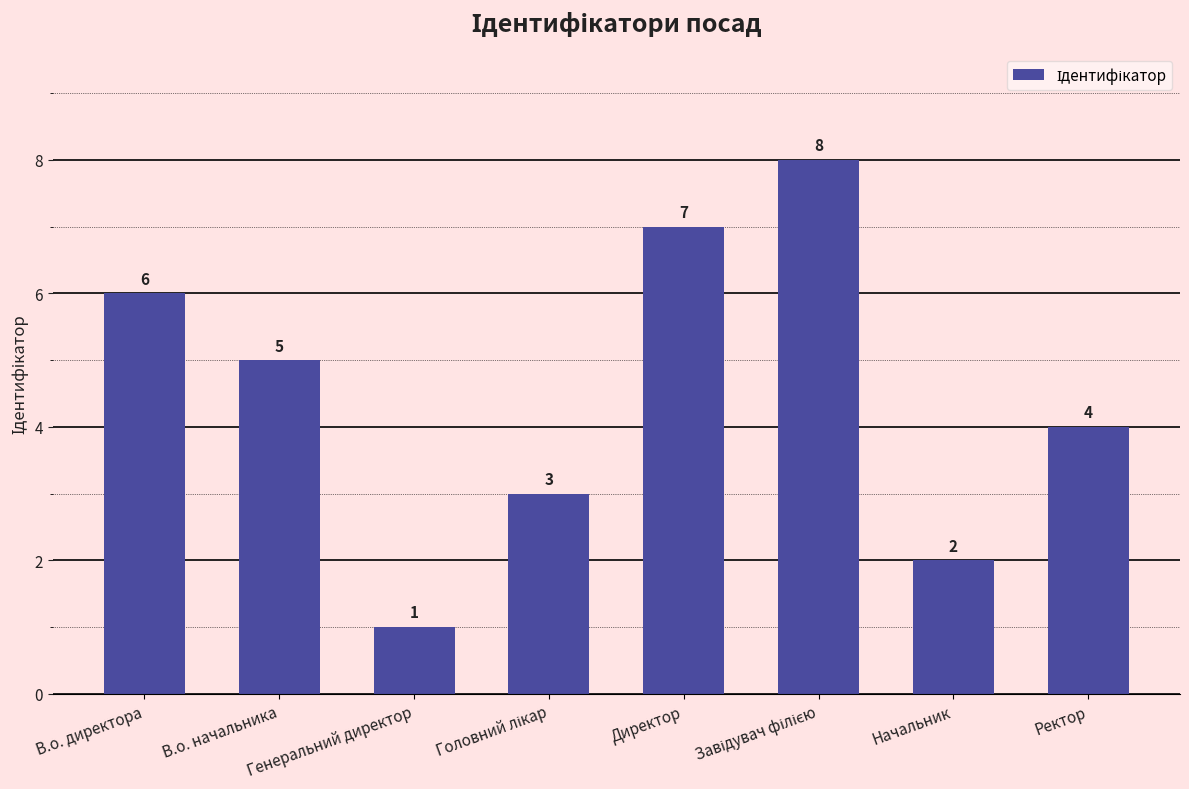

The value at Начальник is 2. True or false?

True